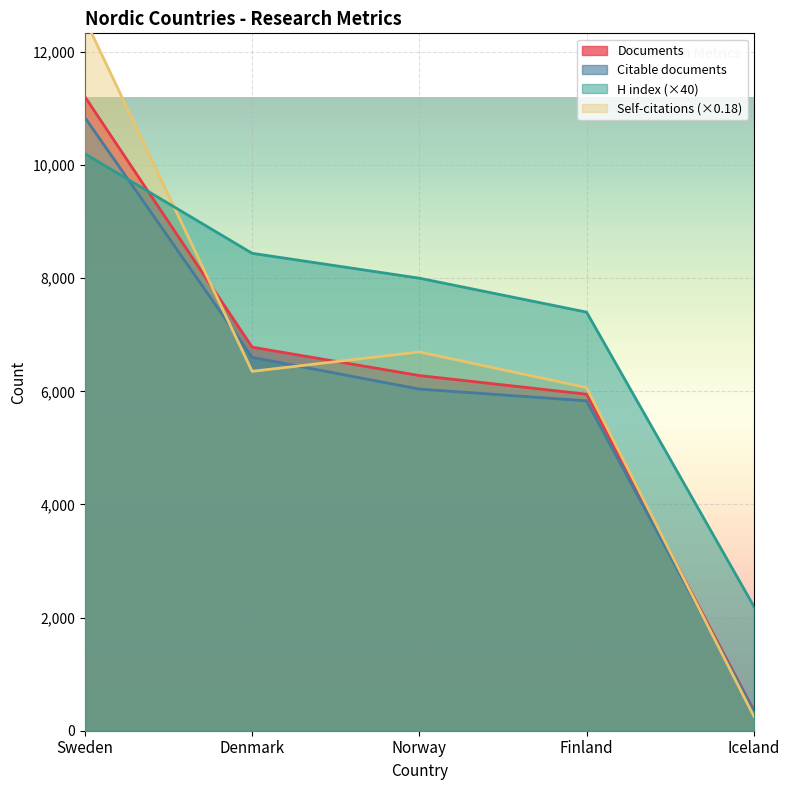

At which category is the sum across all series the highest?

Sweden